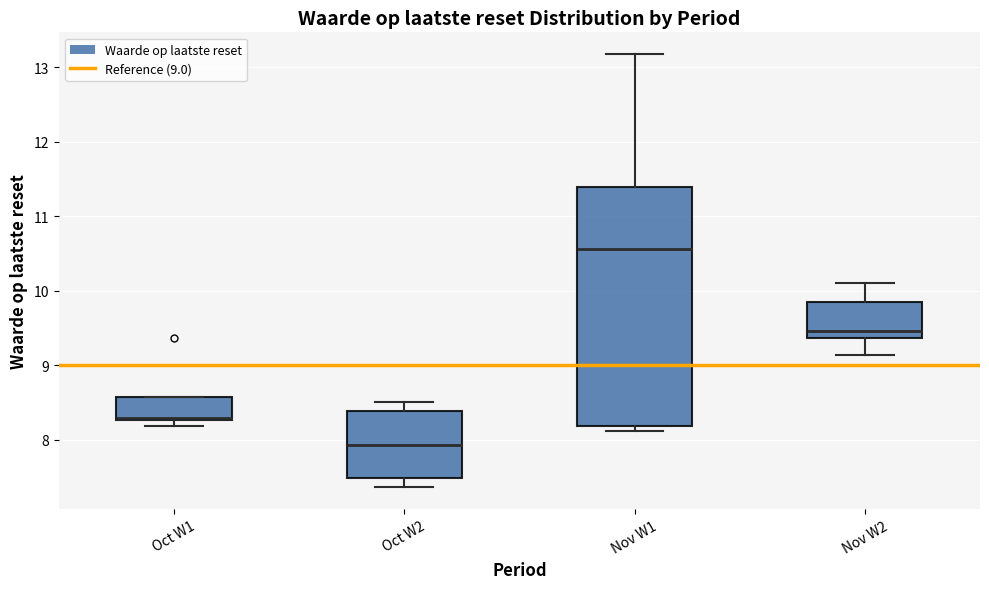

Comparing the boxes themselves (not the whiskers), which one is the tallest?

Nov W1